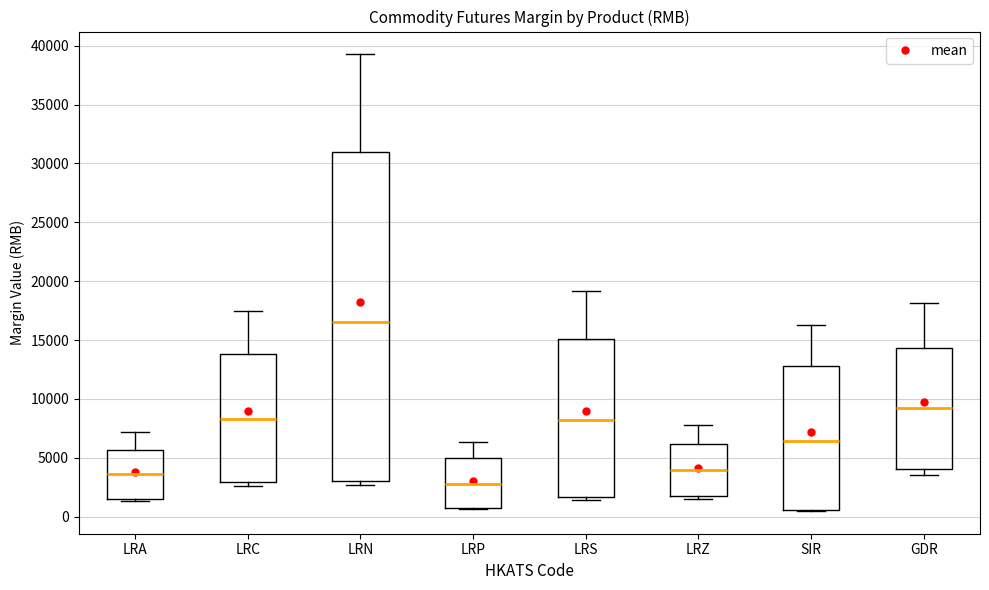

Which box has the lowest median line?

LRP